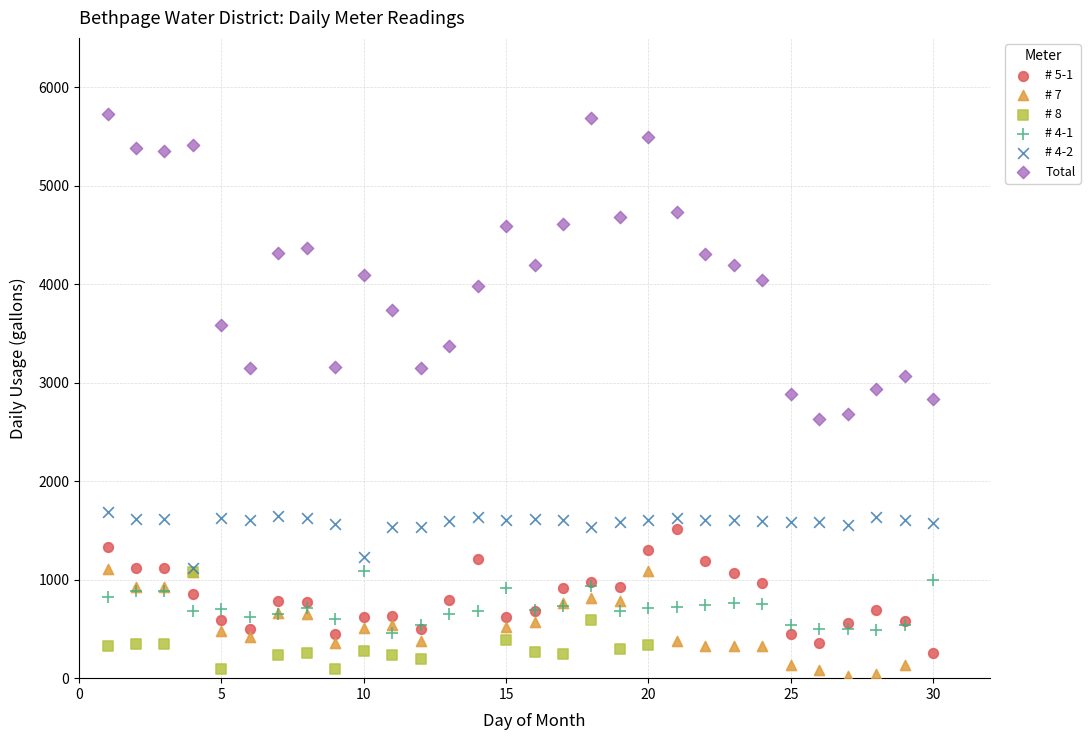

Which series has the widest spread of Y values?

Total